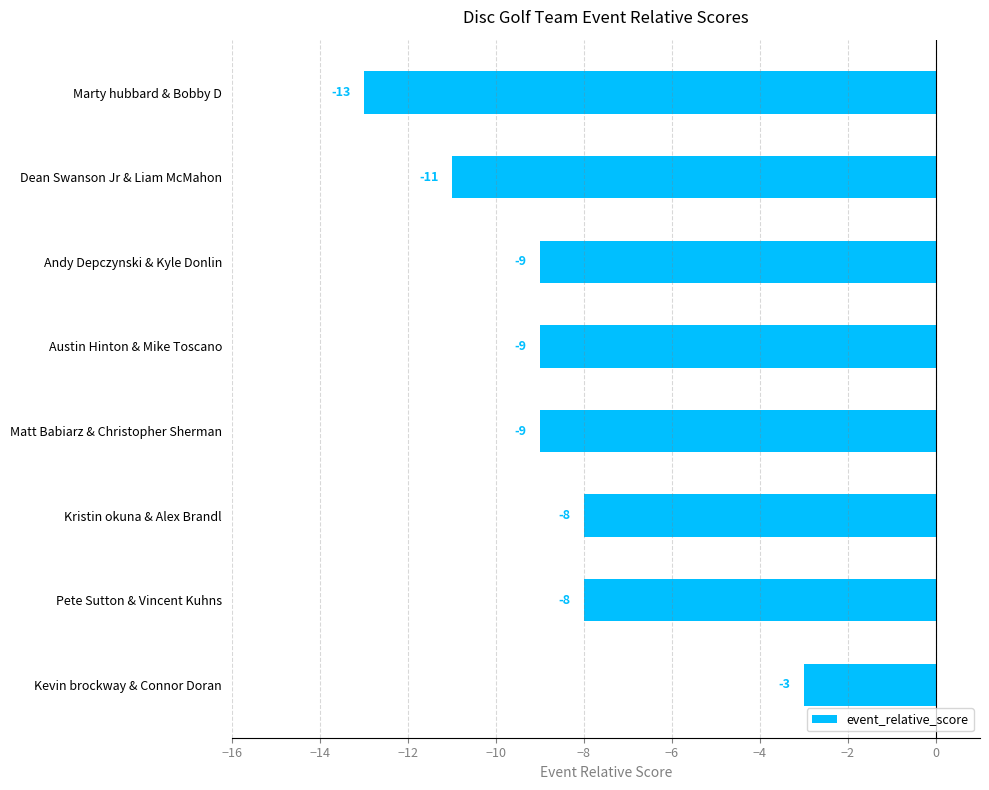

Which label corresponds to the largest value in the chart?

Kevin brockway & Connor Doran